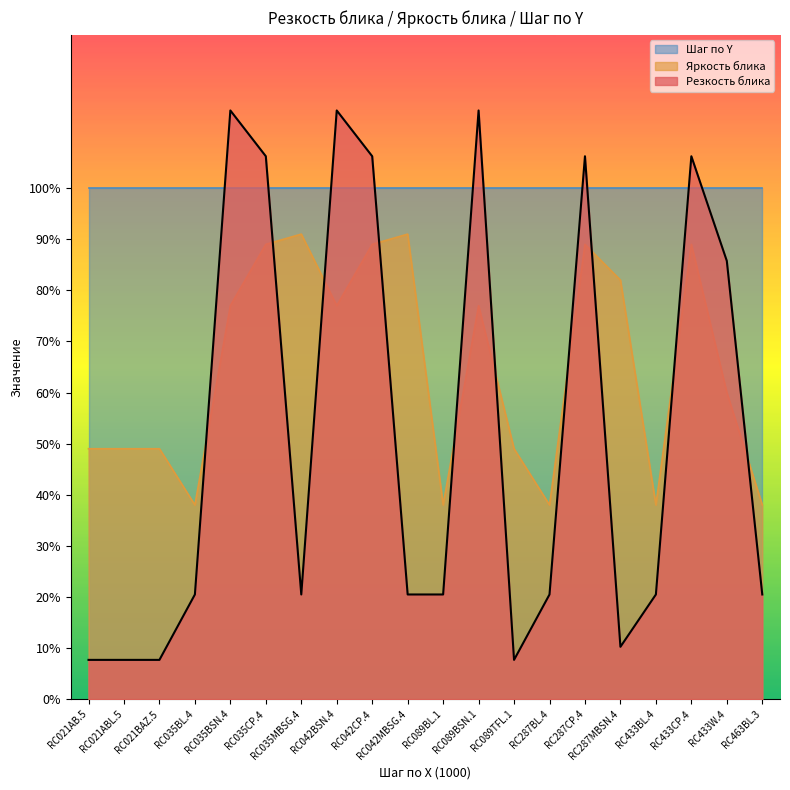

Which category has the lowest value in the Яркость блика series?

RC035BL.4